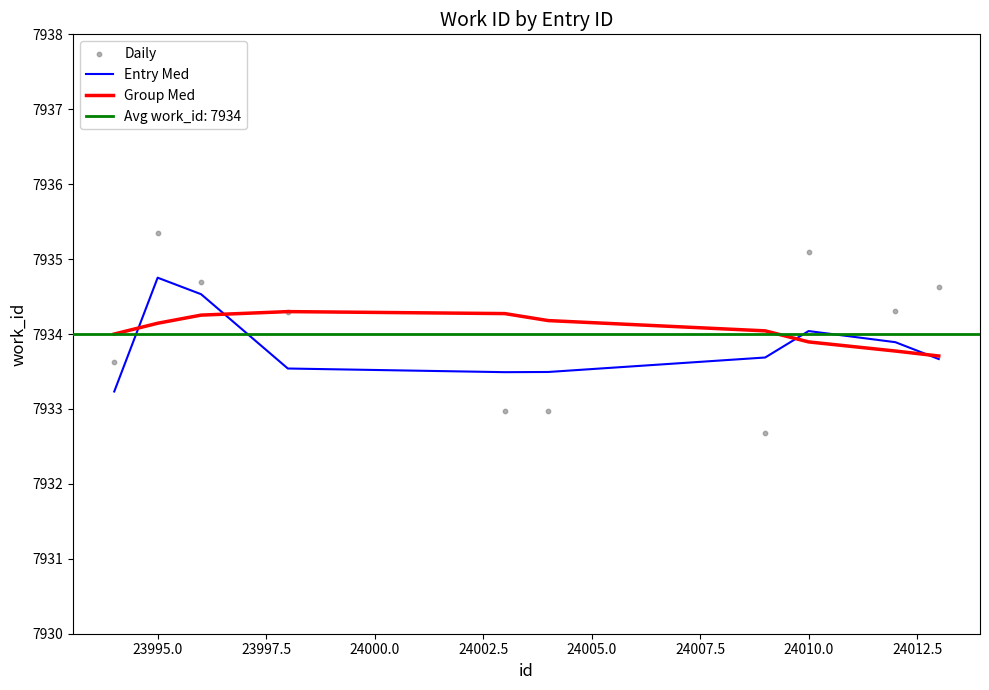

The value of Entry Med at 24010.0 is 7934.0. True or false?

True